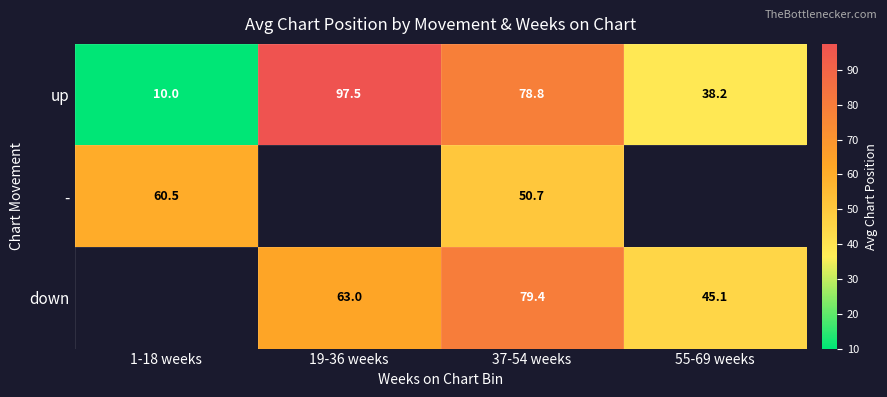

What is the difference between the highest and lowest values at 19-36 weeks?

34.5